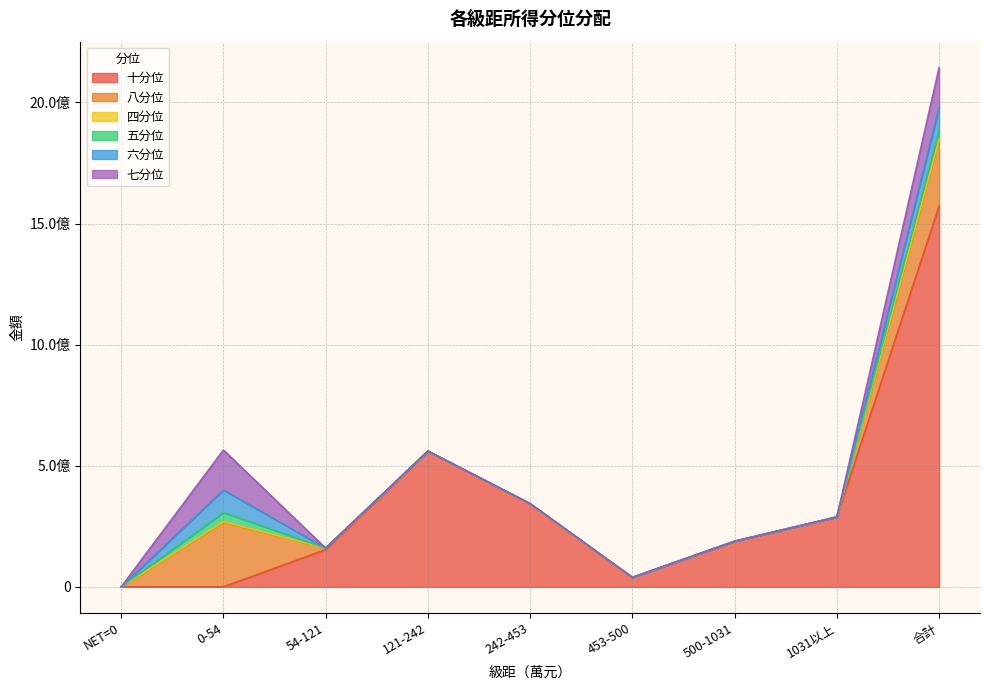

Where is the first local maximum for 六分位?

0-54